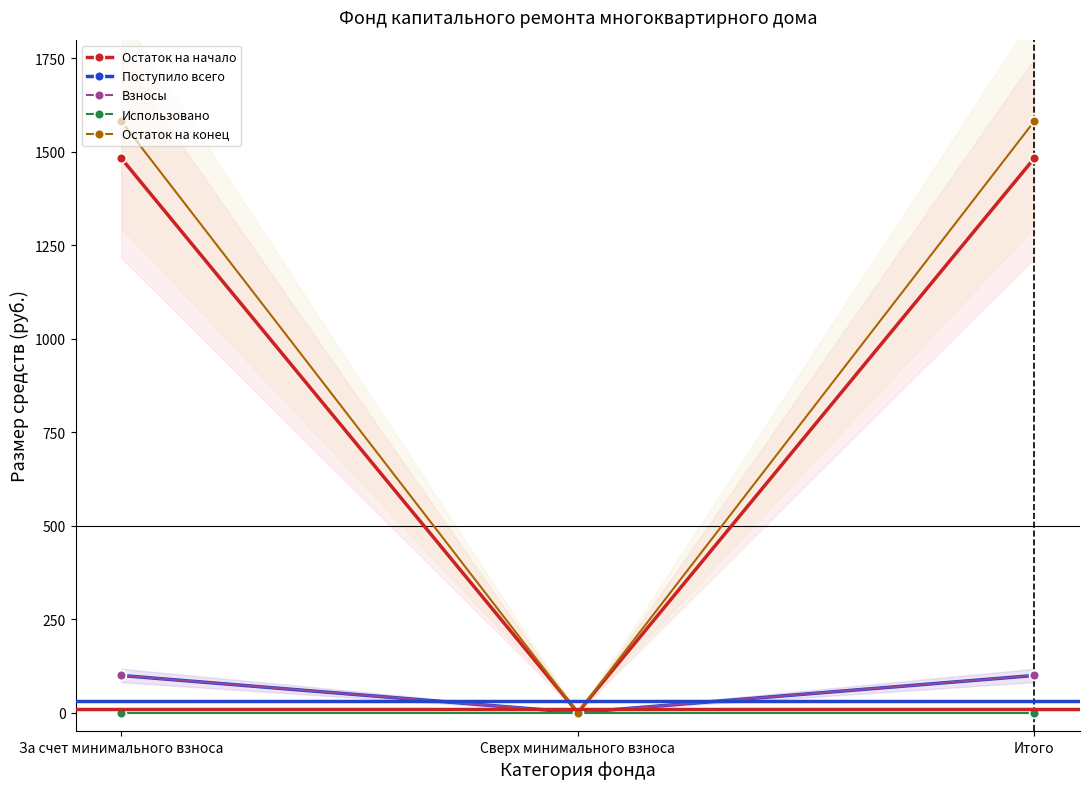

Reading right to left, transcribe all the data shown in this chart.

Остаток на начало: 1483.0	0.0	1483.0
Поступило всего: 99.1	0.0	99.1
Взносы: 99.1	0.0	99.1
Использовано: 0.0	0.0	0.0
Остаток на конец: 1582.1	0.0	1582.1